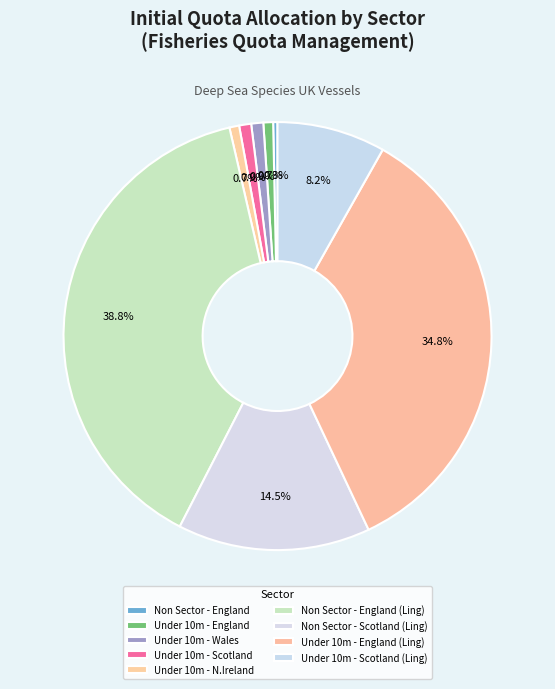

What percentage is the Under 10m - N.Ireland slice, to the nearest percent?

1%